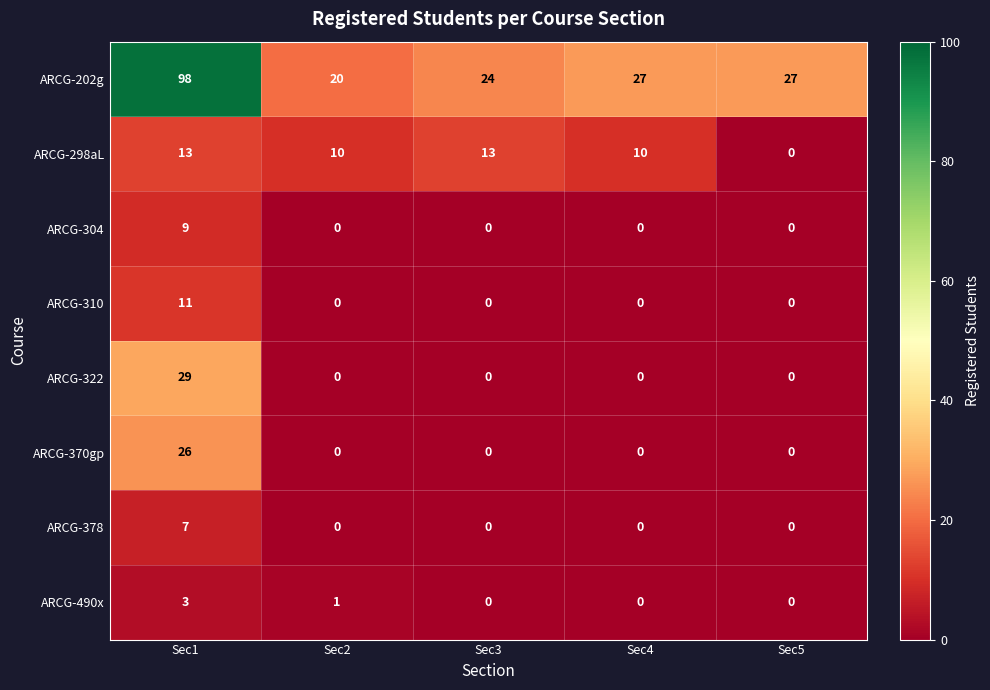

At which label does ARCG-202g reach its peak?

Sec1